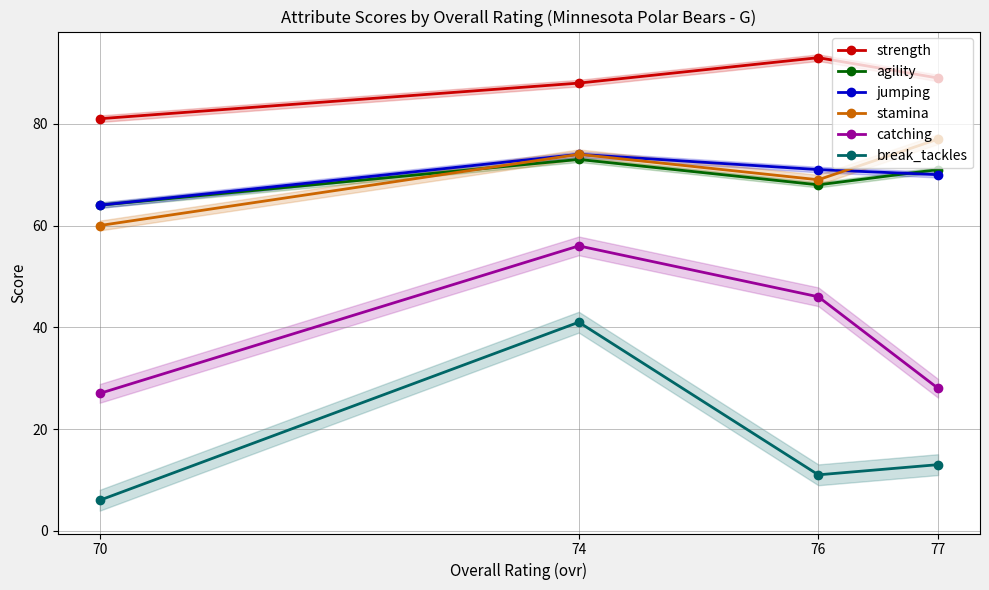

What is the difference between the maximum and minimum values in the break_tackles series?

35